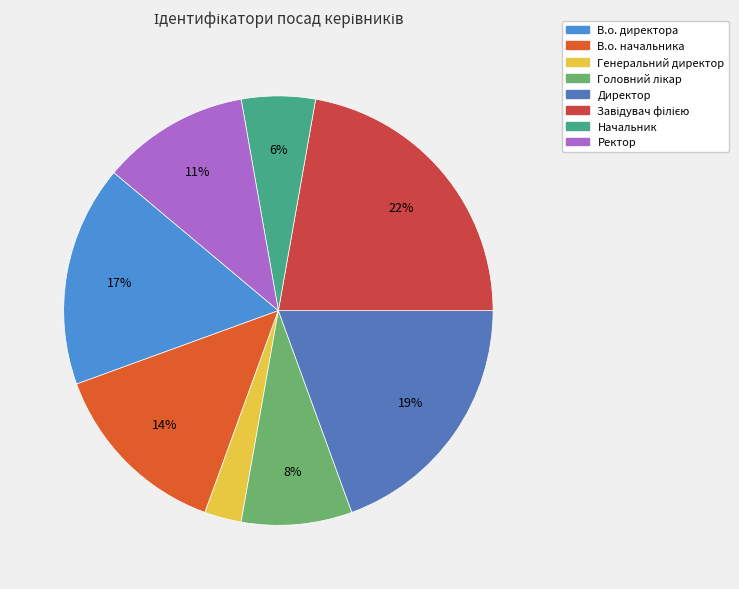

Count the number of slices in the pie.

8